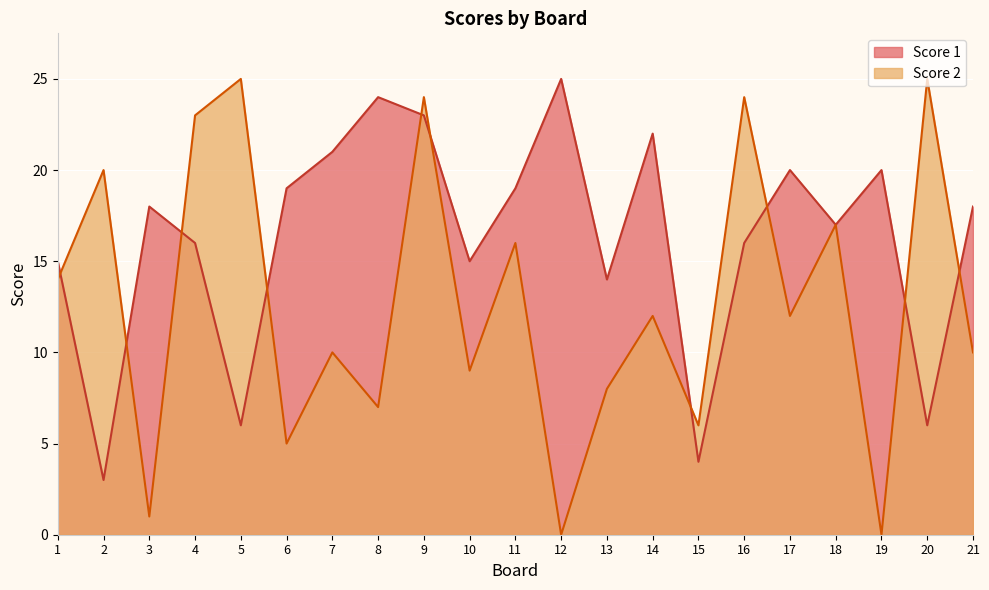

At which category is the sum across all series the highest?

9